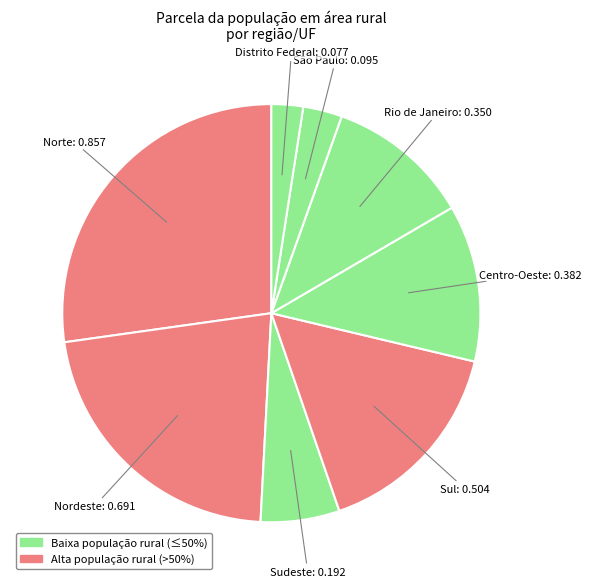

Which has a higher value, Norte or Distrito Federal?

Norte